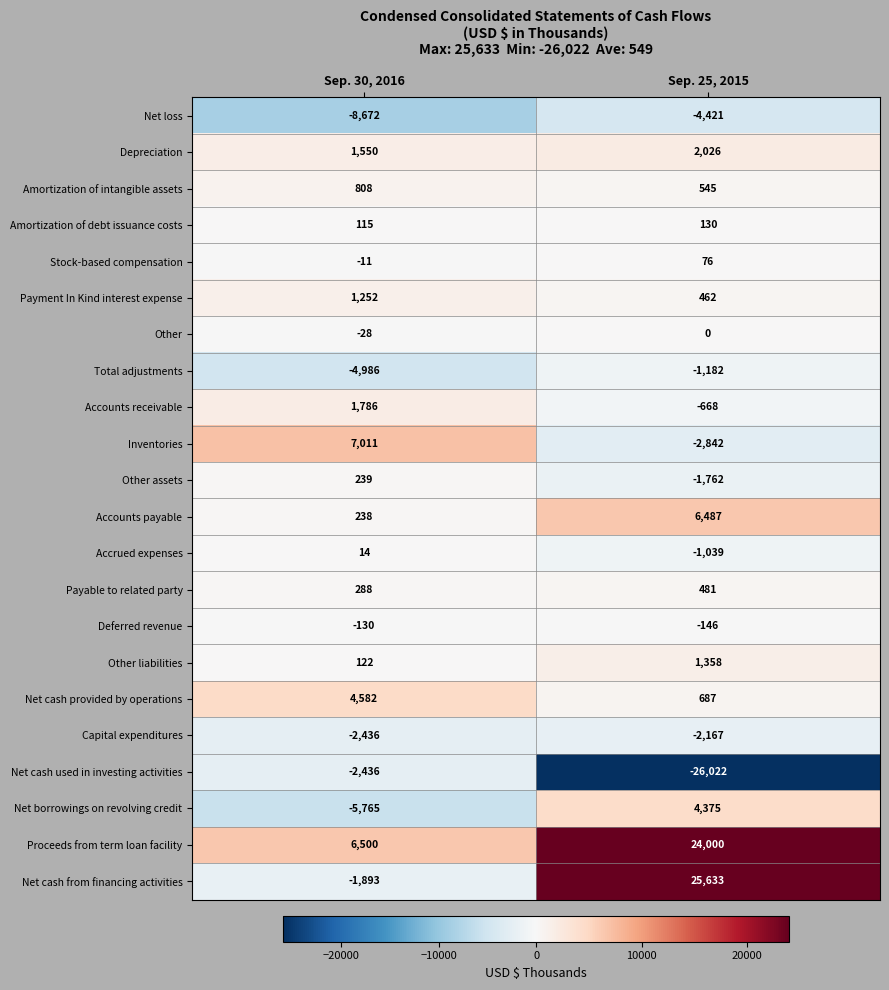

At Sep. 25, 2015, list the series in order from largest to smallest.

Net cash from financing activities, Proceeds from term loan facility, Accounts payable, Net borrowings on revolving credit, Depreciation, Other liabilities, Net cash provided by operations, Amortization of intangible assets, Payable to related party, Payment In Kind interest expense, Amortization of debt issuance costs, Stock-based compensation, Other, Deferred revenue, Accounts receivable, Accrued expenses, Total adjustments, Other assets, Capital expenditures, Inventories, Net loss, Net cash used in investing activities